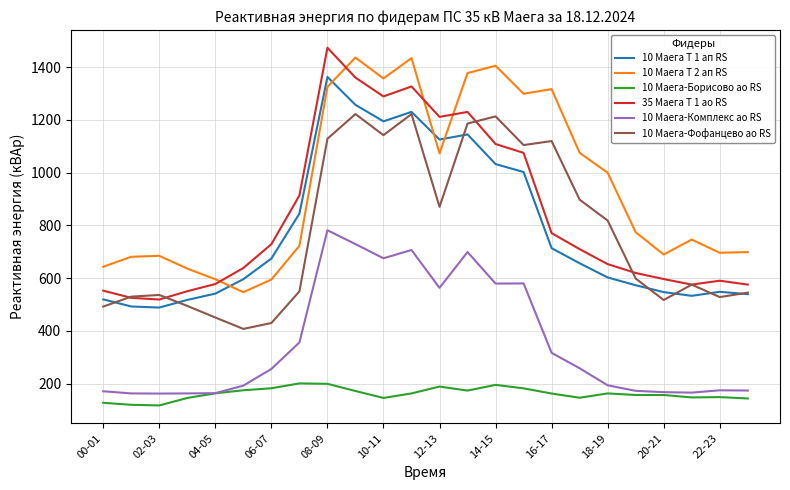

Which series has the largest total across all categories?

10 Маега Т 2 ап RS